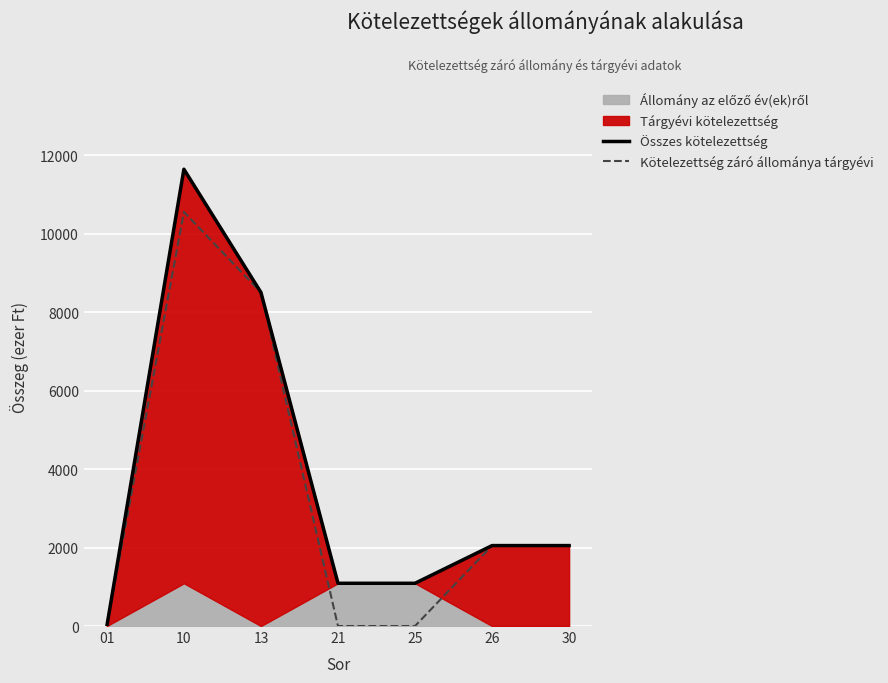

At which category does the chart reach its minimum across all series?

01